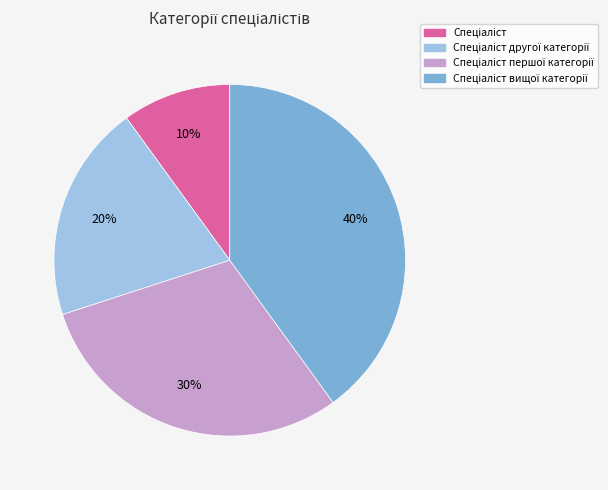

How many slices are in this pie chart?

4